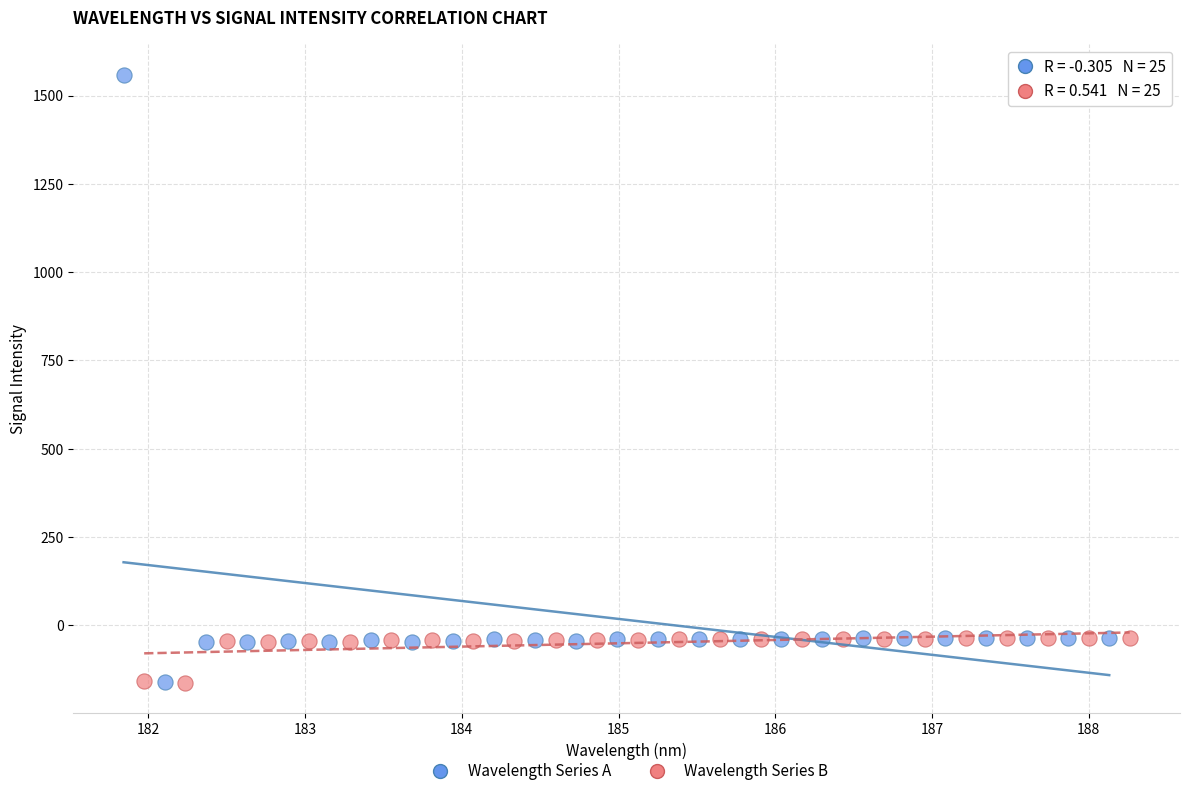

Which series contains the highest Y value?

Wavelength Series A